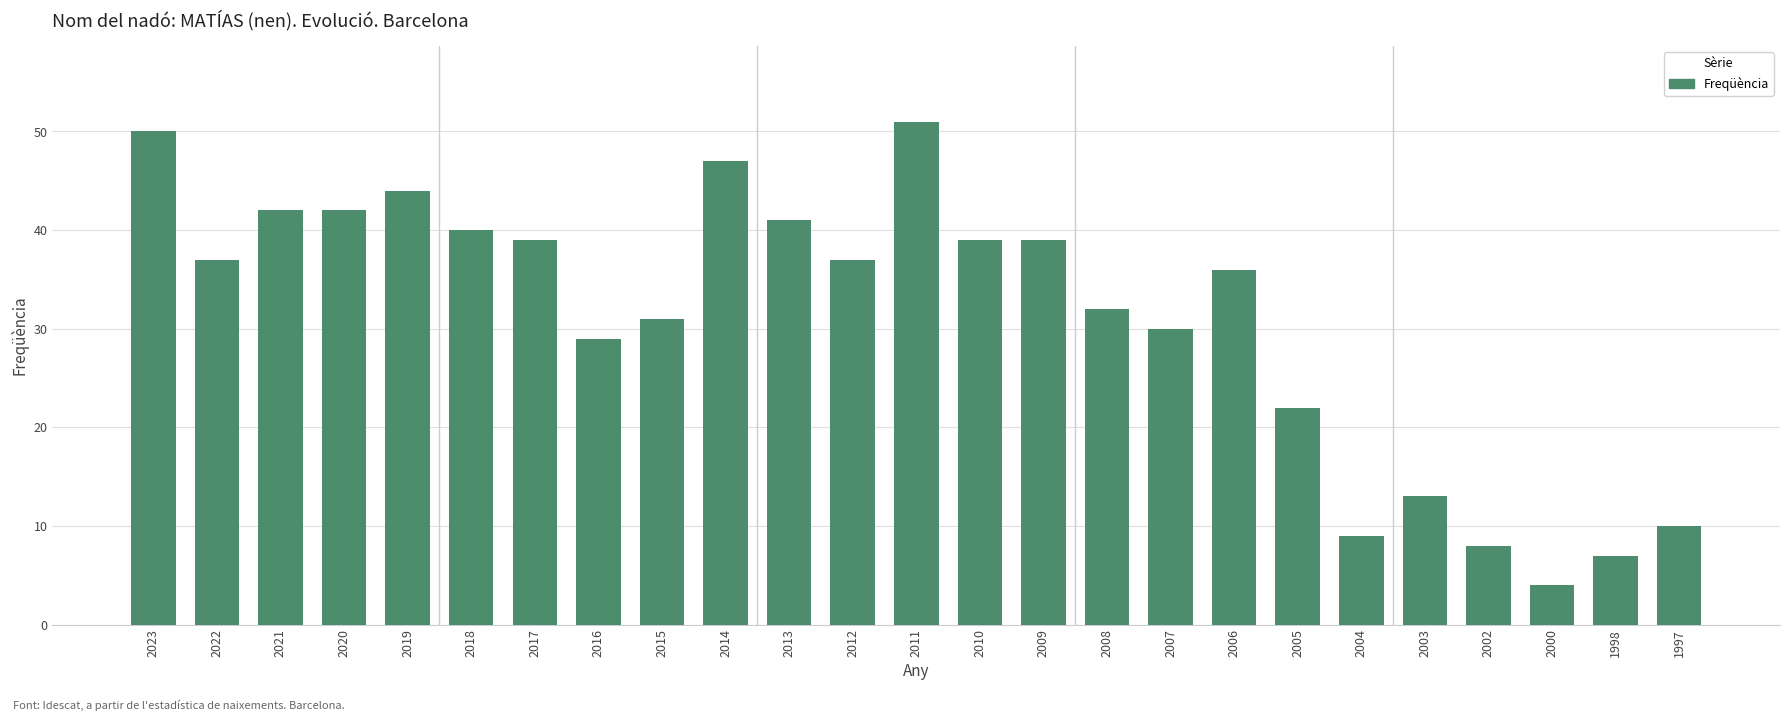

What is the value of the 12th bar from the left?

37